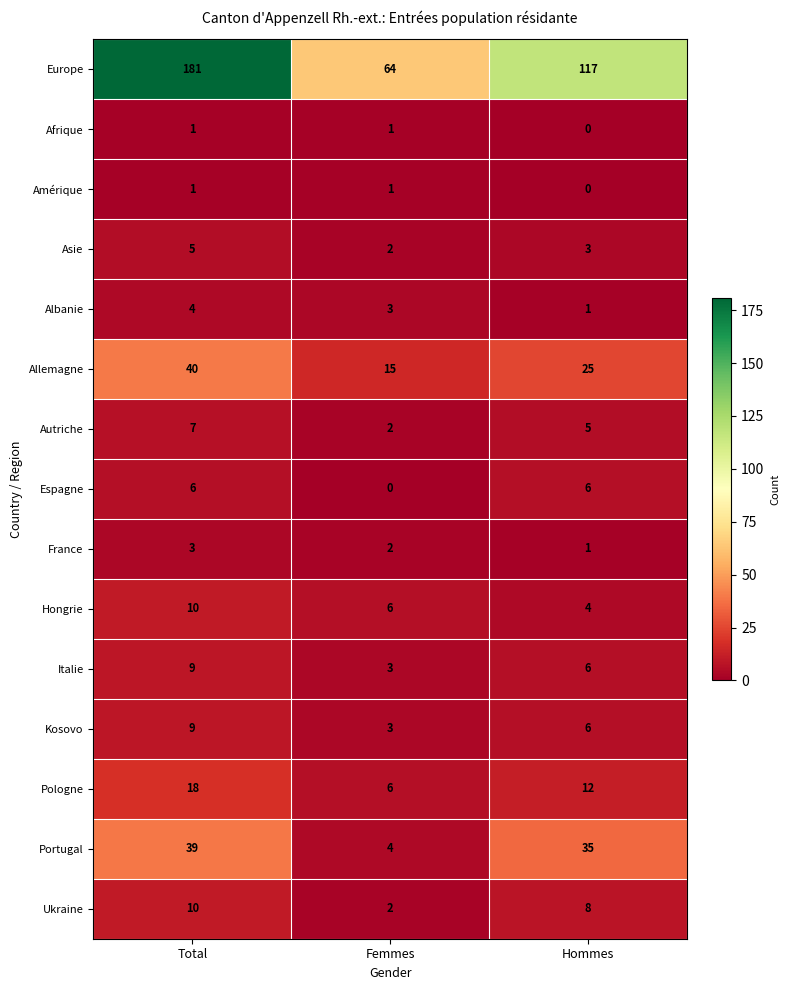

Is it true that Hongrie equals 4 at Hommes?

True